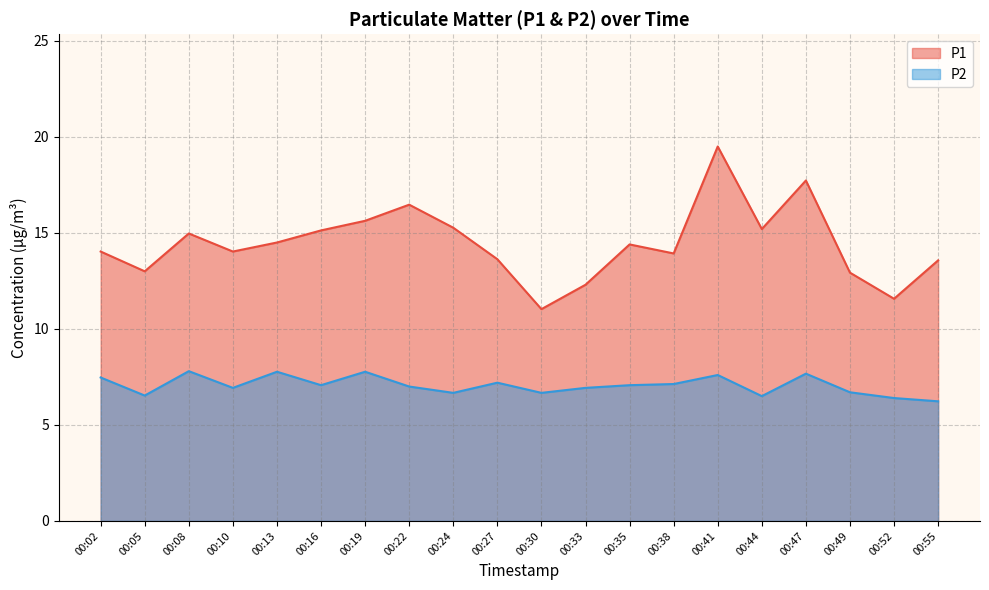

At which label is P1 closest to 15?

00:08